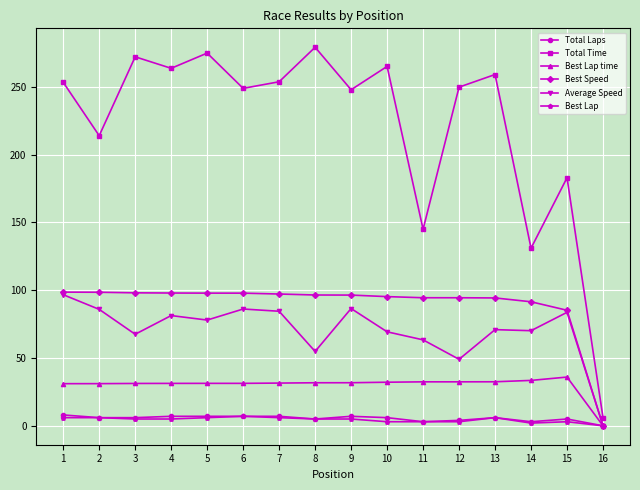

What is the highest value of the Total Laps series?

8.0